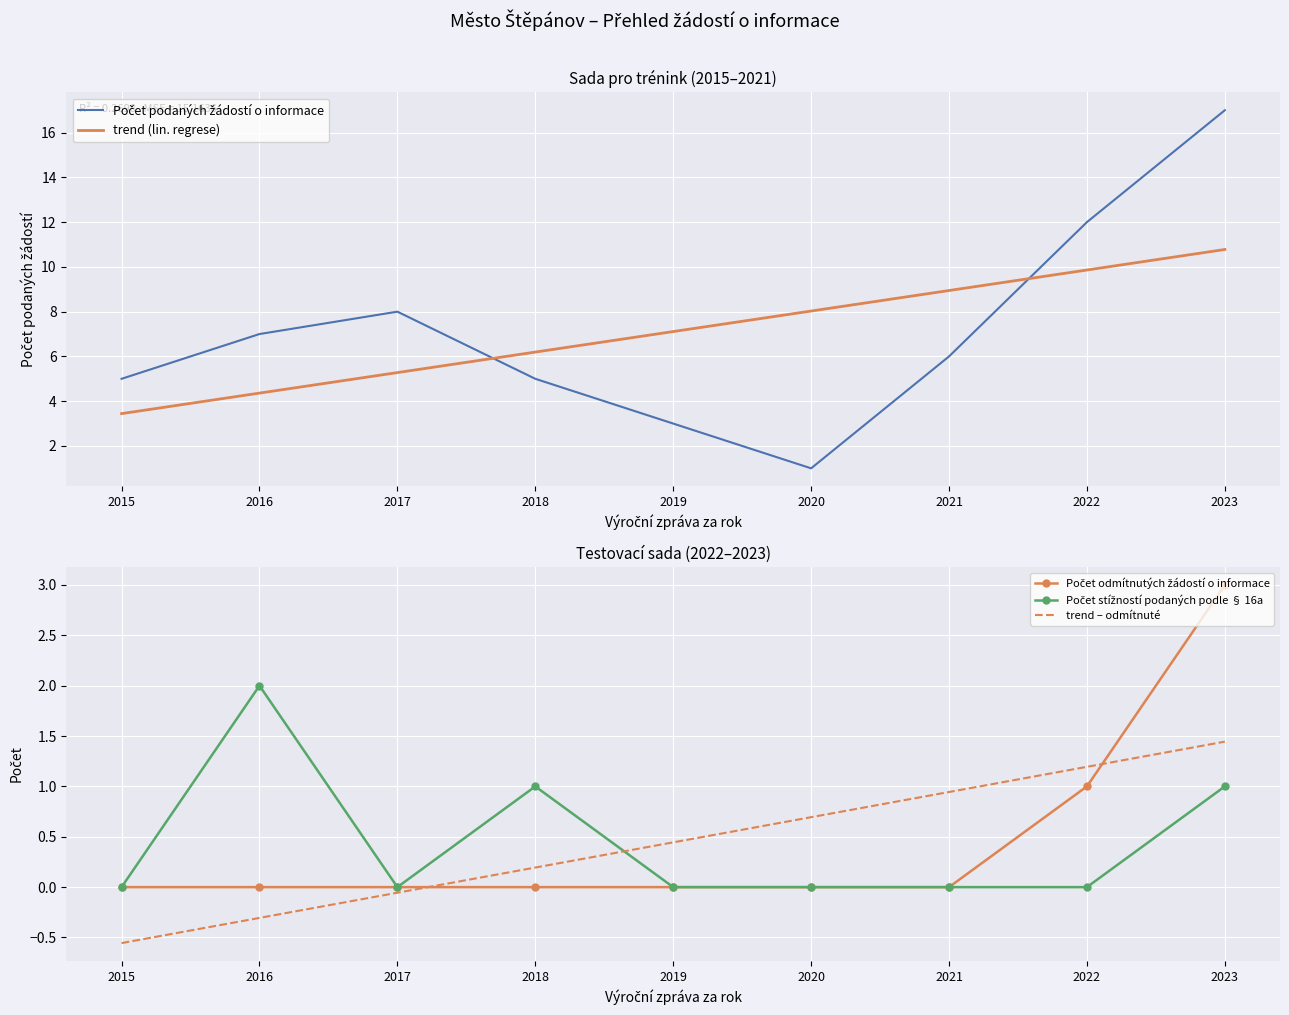

Reading right to left, transcribe all the data shown in this chart.

Počet podaných žádostí o informace: 2023=17.0	2022=12.0	2021=6.0	2020=1.0	2019=3.0	2018=5.0	2017=8.0	2016=7.0	2015=5.0
trend (lin. regrese): 2023=10.8	2022=9.9	2021=8.9	2020=8.0	2019=7.1	2018=6.2	2017=5.3	2016=4.4	2015=3.4
Počet odmítnutých žádostí o informace: 2023=3.0	2022=1.0	2021=0.0	2020=0.0	2019=0.0	2018=0.0	2017=0.0	2016=0.0	2015=0.0
Počet stížností podaných podle § 16a: 2023=1.0	2022=0.0	2021=0.0	2020=0.0	2019=0.0	2018=1.0	2017=0.0	2016=2.0	2015=0.0
trend – odmítnuté: 2023=1.4	2022=1.2	2021=0.9	2020=0.7	2019=0.4	2018=0.2	2017=-0.1	2016=-0.3	2015=-0.6